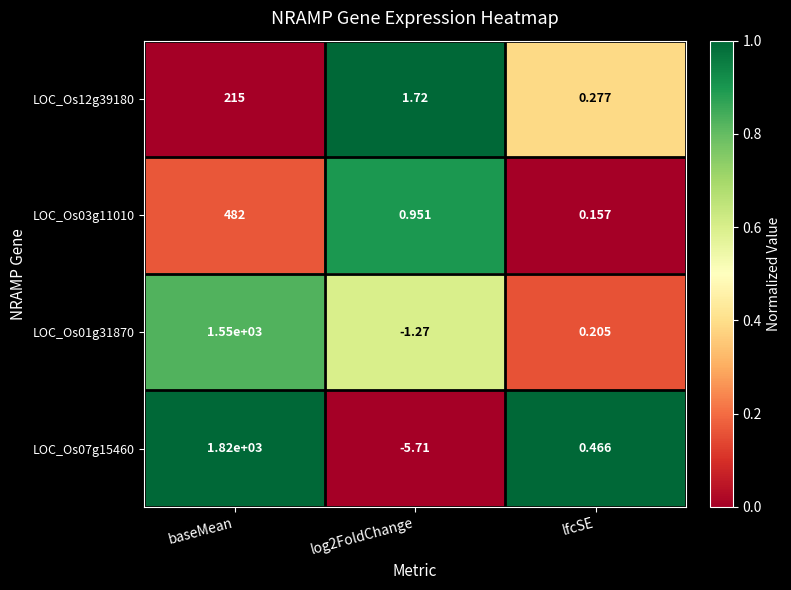

Which category has the highest value across all series?

baseMean